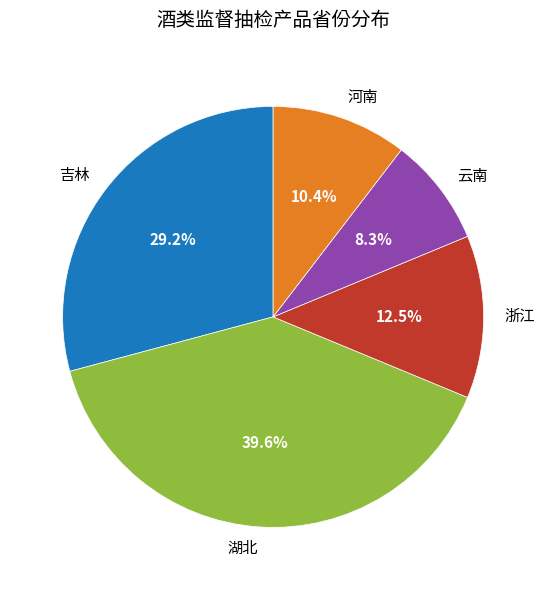

Count the number of slices in the pie.

5